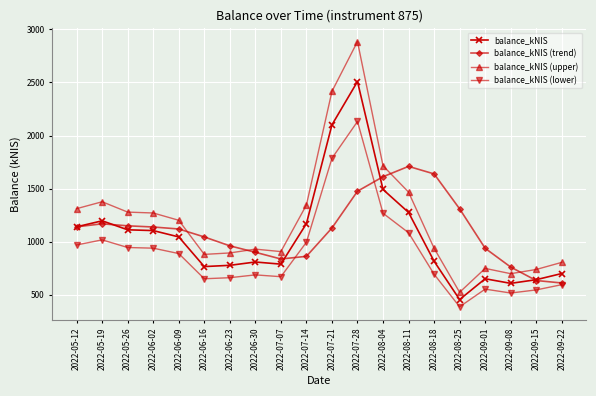

Where is the first local maximum for balance_kNIS?

2022-05-19